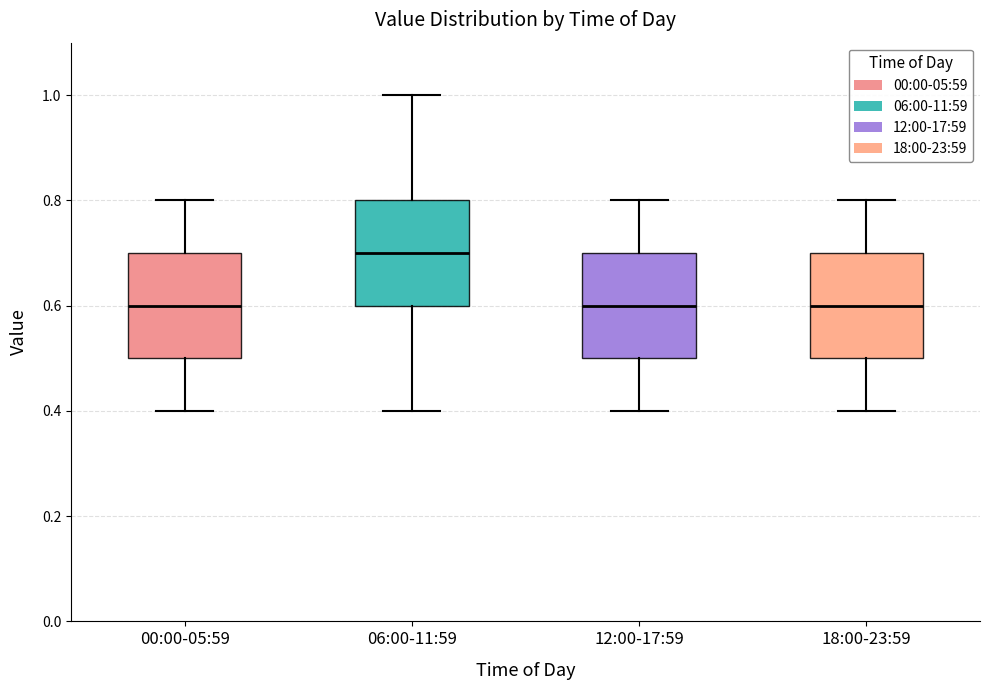

Where does the lower whisker of the box for 12:00-17:59 end on the y-axis? The values are not printed on the chart, so give them approximately, as read against the axis.

0.4